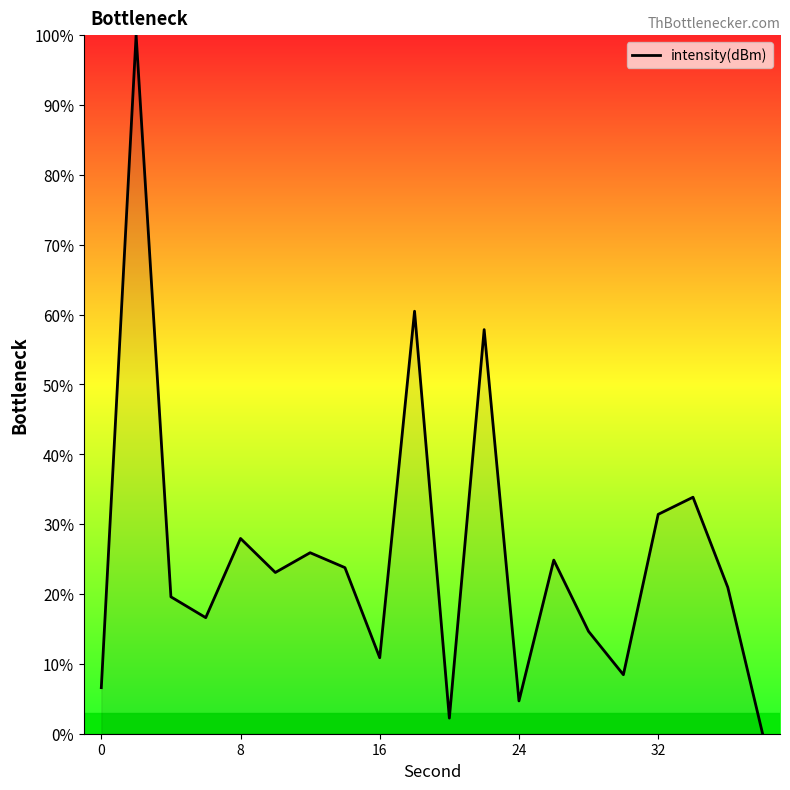

What is the maximum value shown in the chart?

100.0